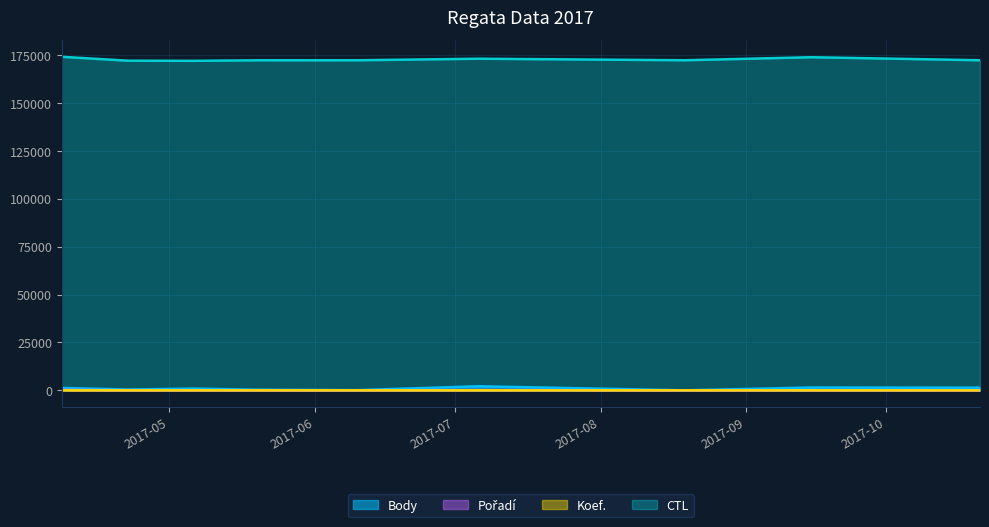

List the labels in order of CTL value, smallest first.

2017-05-06, 2017-04-22, 2017-05-20, 2017-06-10, 2017-08-19, 2017-10-21, 2017-07-06, 2017-09-15, 2017-04-08